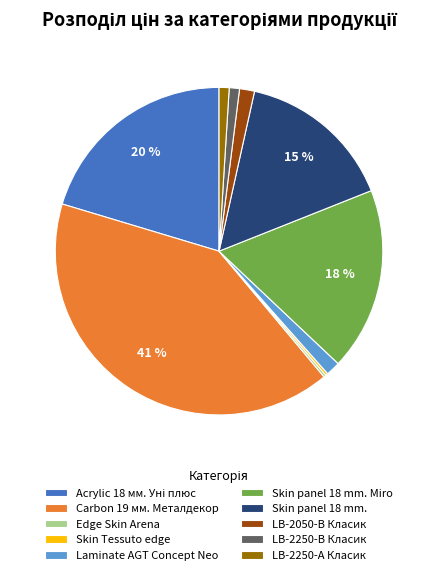

To the nearest percent, what portion does Laminate AGT Concept Neo represent?

1%